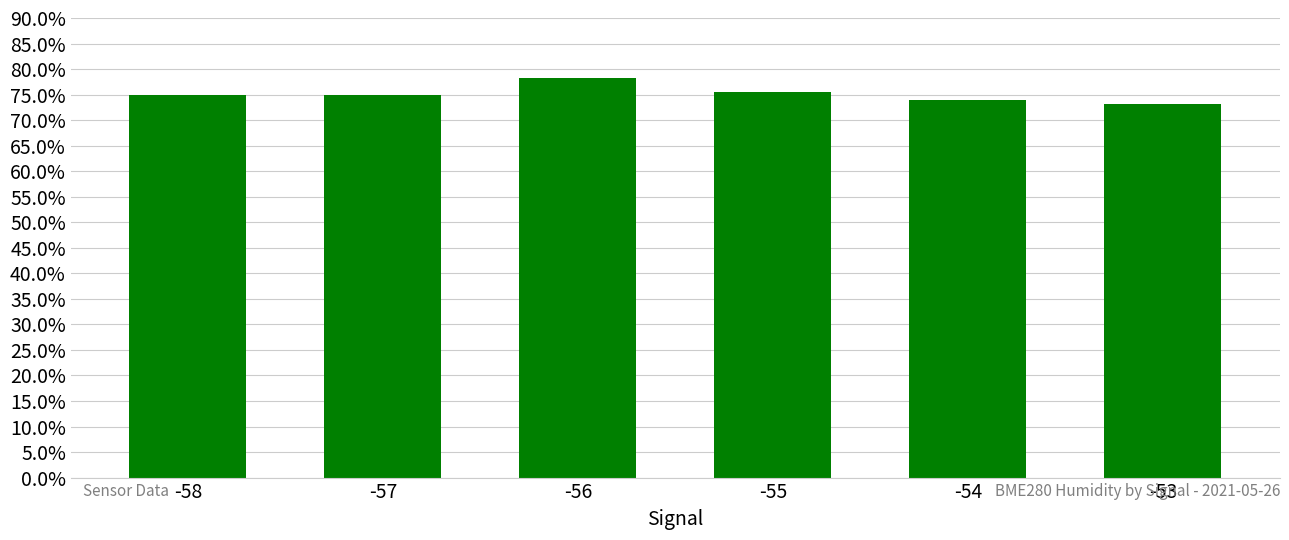

What is the average value?

75.2